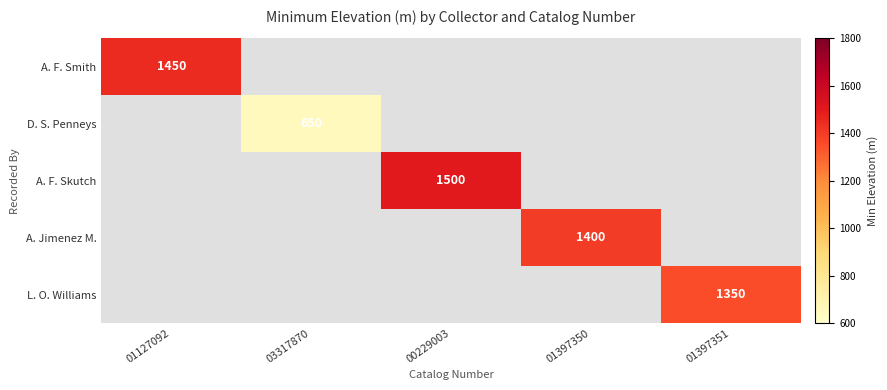

The value of A. F. Skutch at 00229003 is 1500. True or false?

True